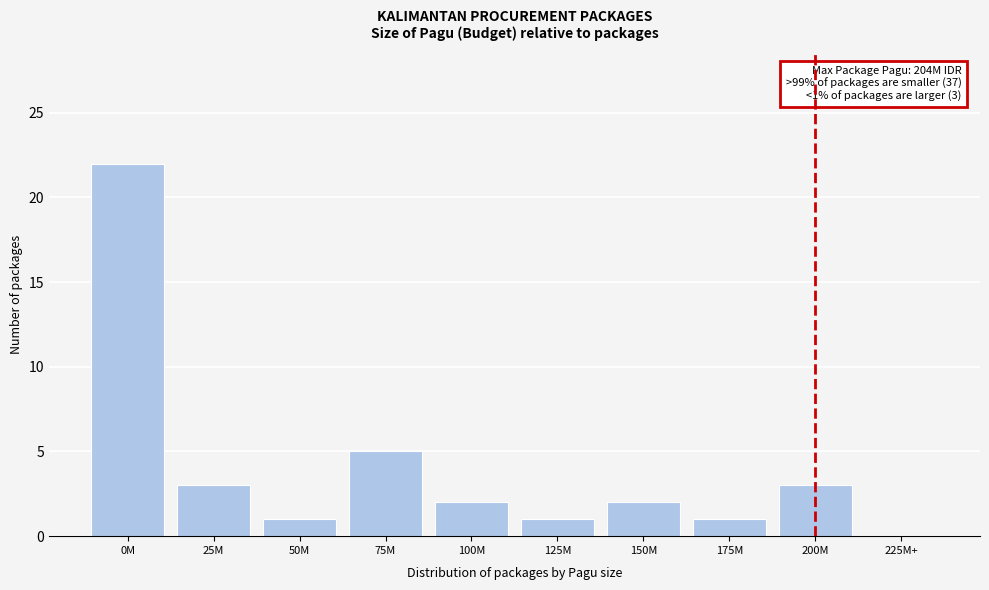

Reading left to right, list all the values displayed in this chart.

0M=22	25M=3	50M=1	75M=5	100M=2	125M=1	150M=2	175M=1	200M=3	225M+=0